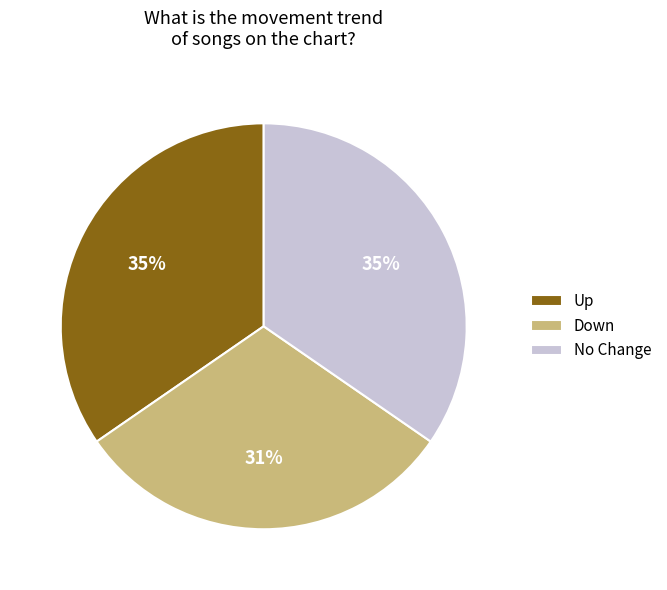

What is the ratio of the value at No Change to the value at Up?

1.0